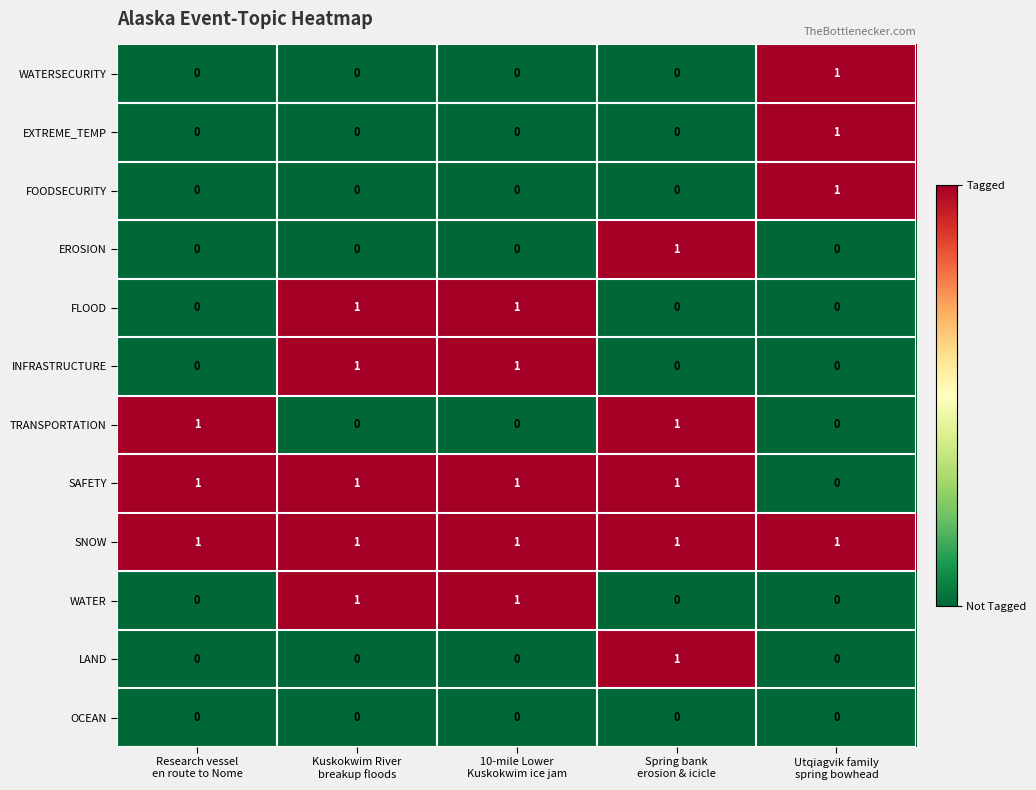

What is the total value across all series at Spring bank
erosion & icicle?

5